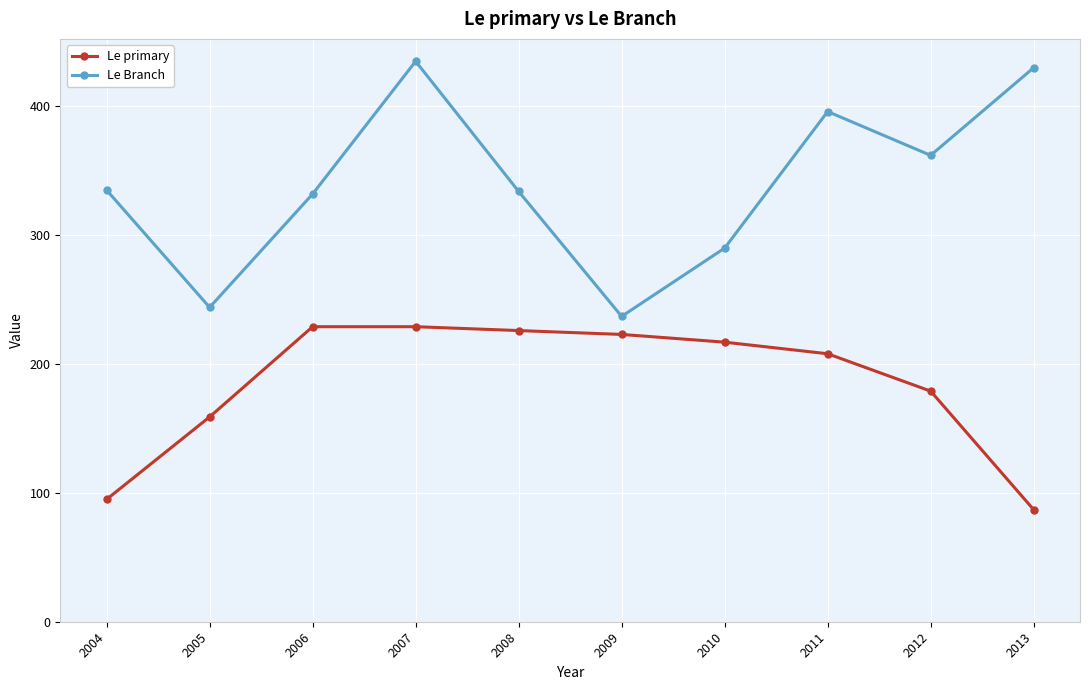

Is it true that Le primary equals 208 at 2011?

True